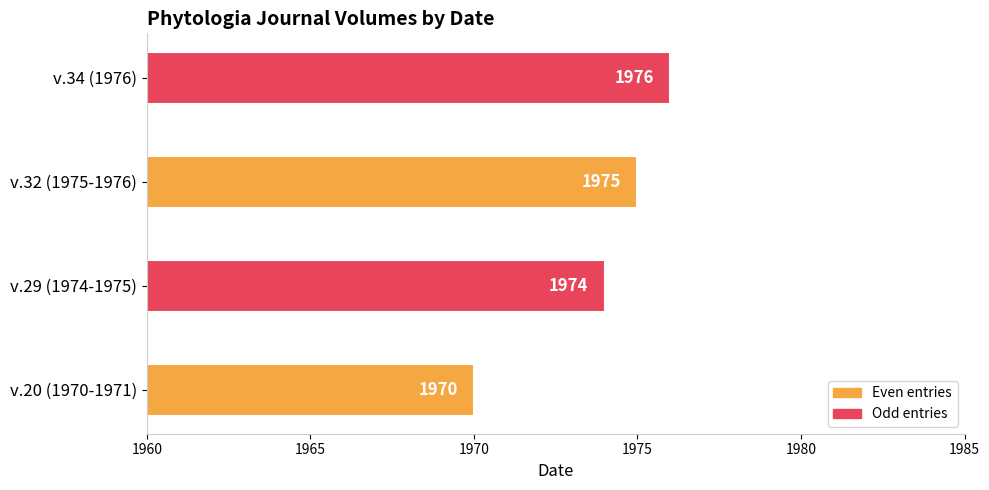

The chart shows a value of 1975 at v.32 (1975-1976). True or false?

True